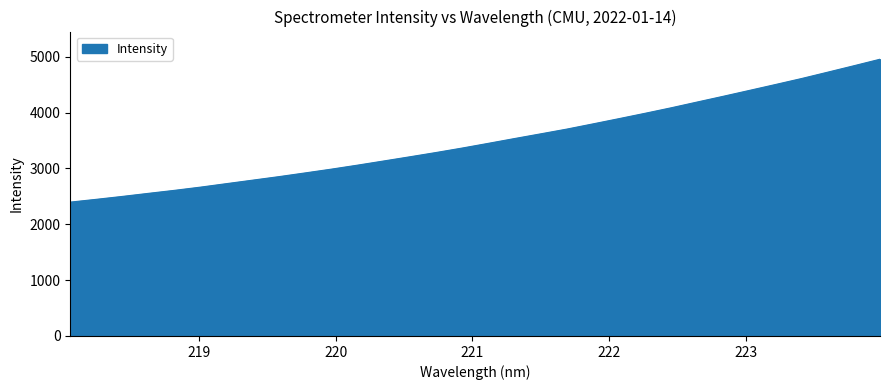

Does the chart display data point markers on the line(s)?

No